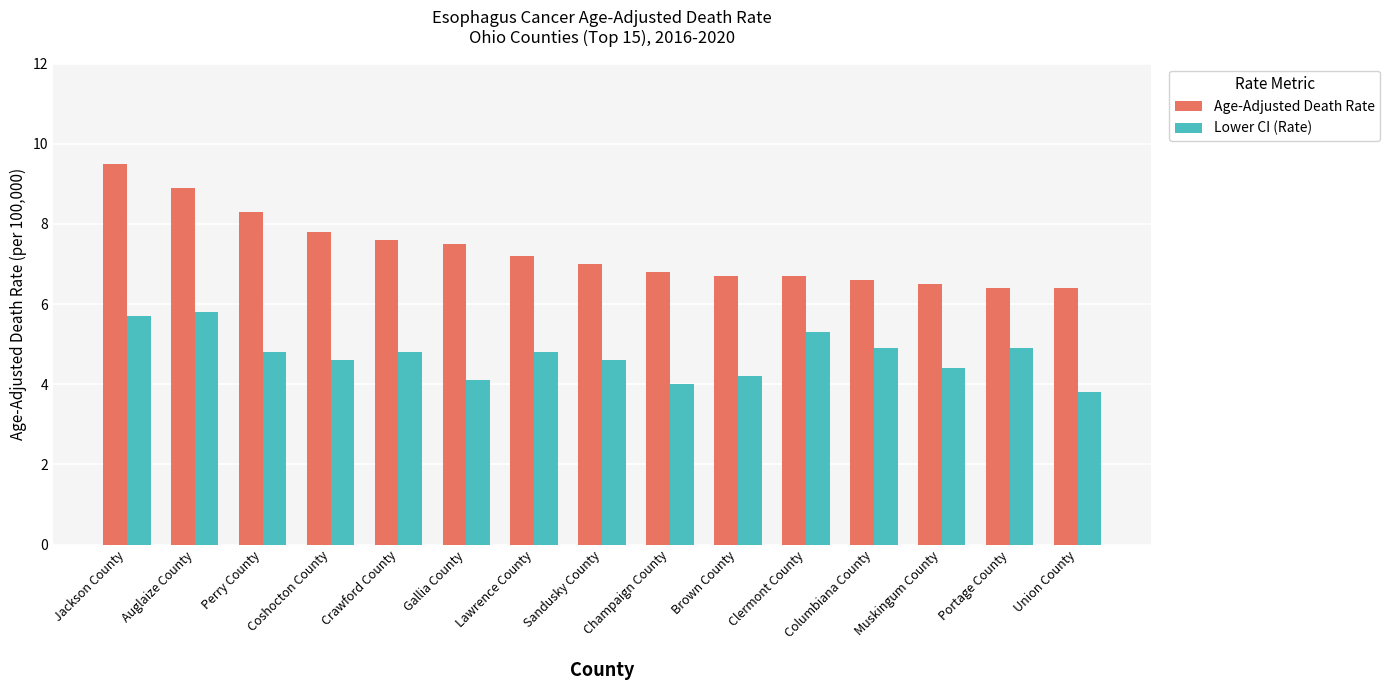

What is the value of the Age-Adjusted Death Rate bar at the 1st from the left?

9.5